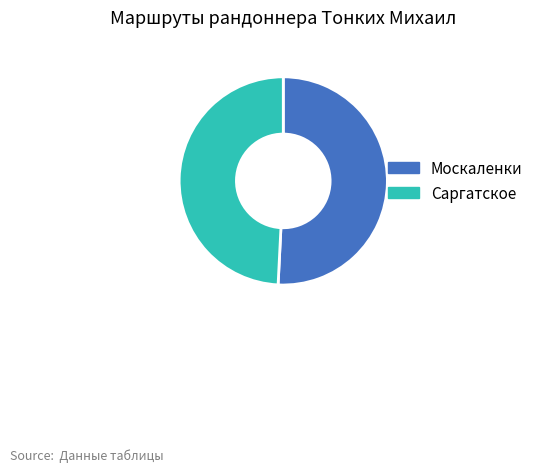

True or false: Саргатское accounts for 49% of the total.

True